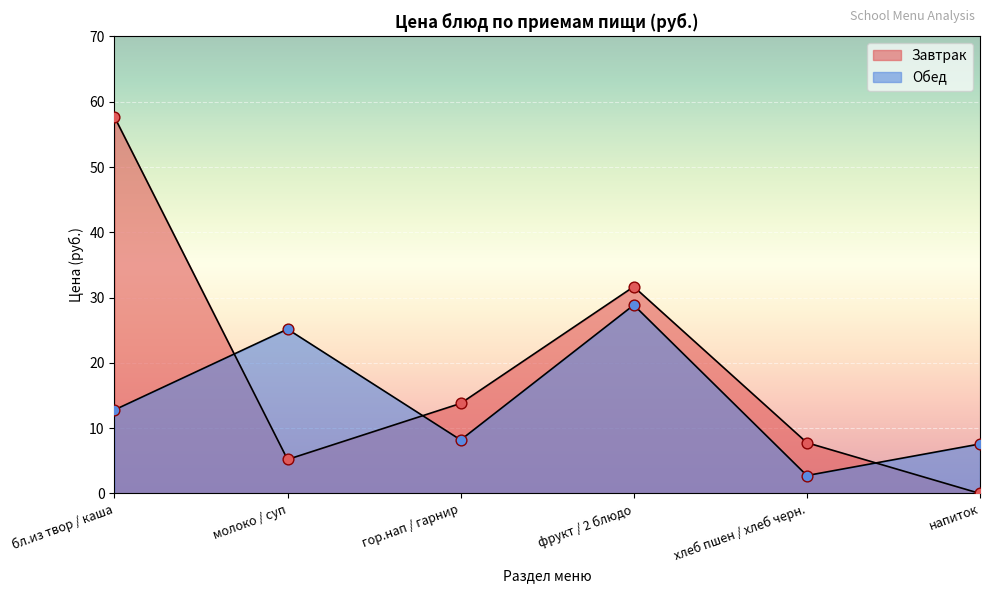

Between бл.из твор / каша and молоко / суп, which is larger?

молоко / суп